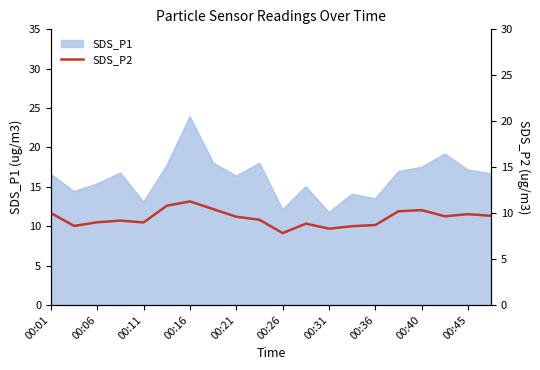

How many points are lower than both their immediate neighbors (excluding endpoints)?

5